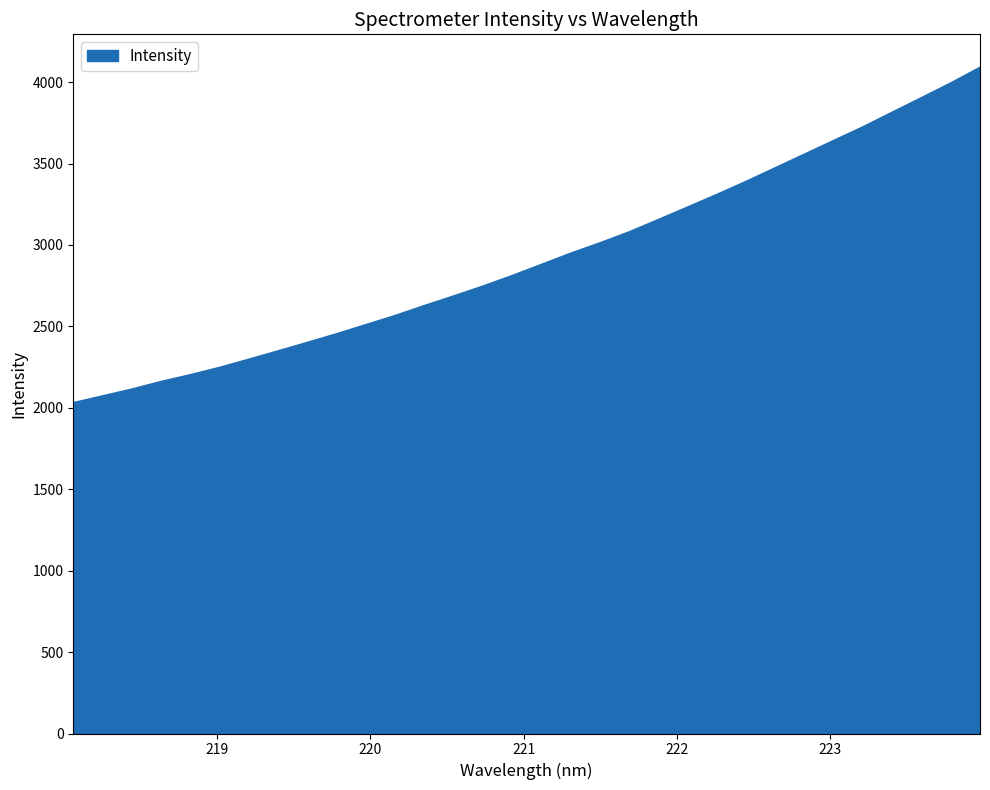

What is the difference between the maximum and minimum values?

2059.4